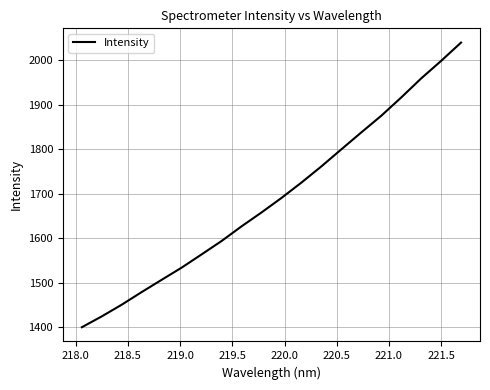

What is the difference between the maximum and minimum values?

640.9